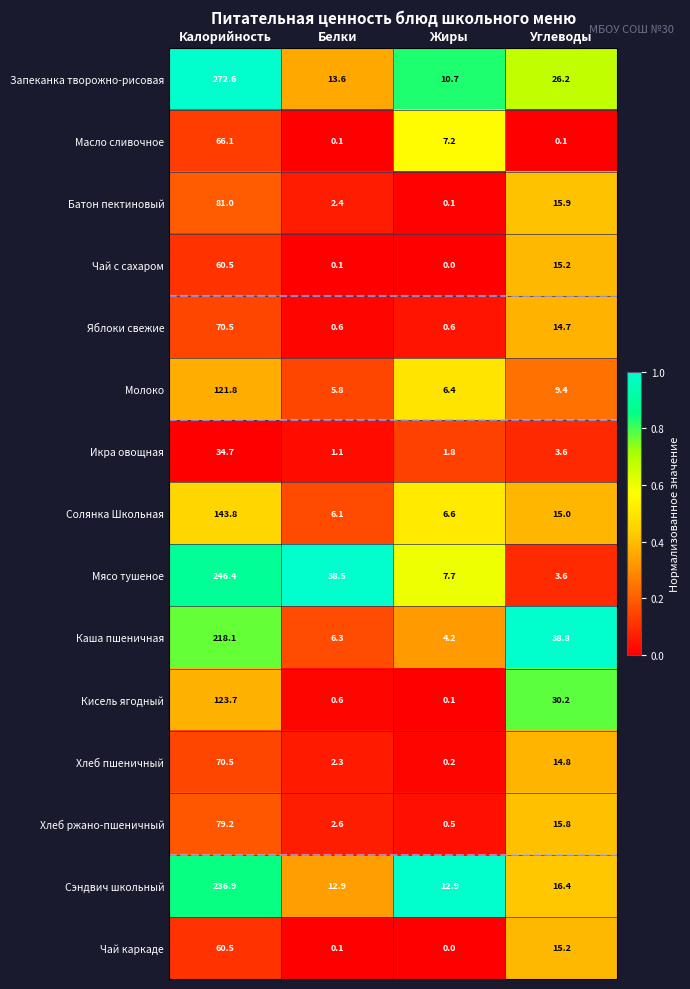

What is the difference between the highest and lowest values at Калорийность?

237.9